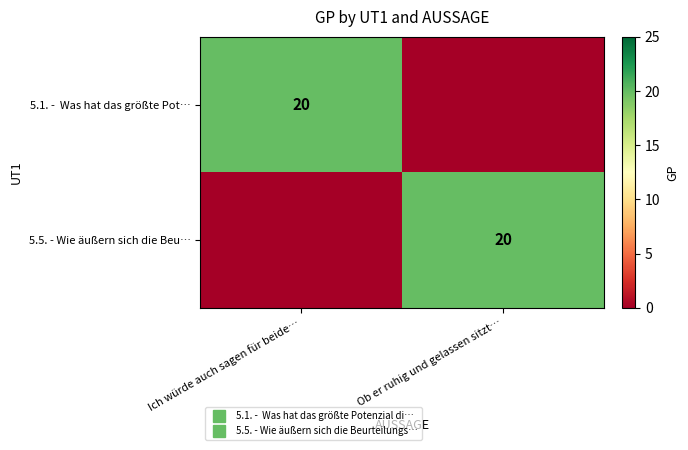

What is the sum of the 5.5. - Wie äußern sich die Beu… values at Ich würde auch sagen für beide… and Ob er ruhig und gelassen sitzt…?

20